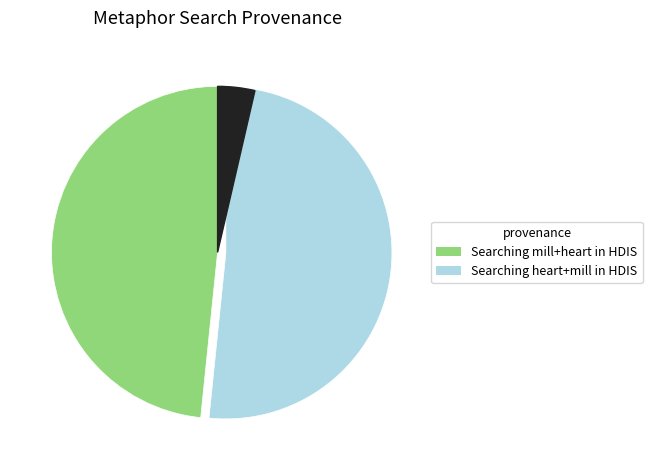

How many slices are in this pie chart?

2